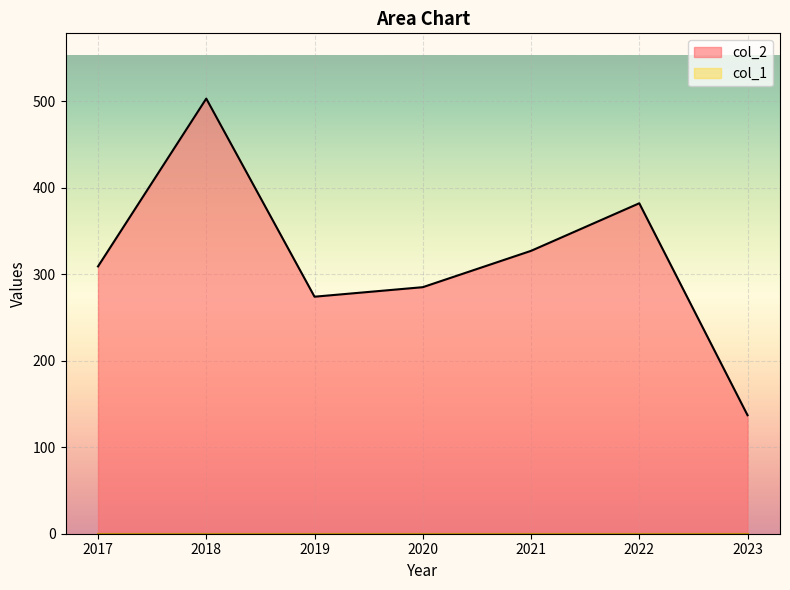

True or false: the data shows 795 at 2018.

False